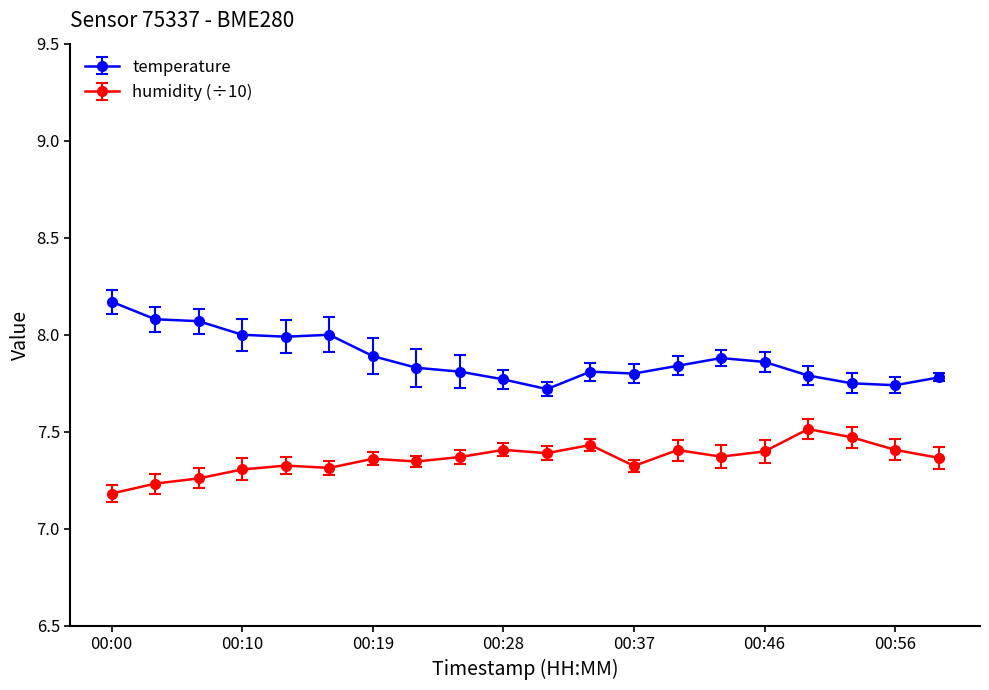

List the series in order of their peak value, highest first.

temperature, humidity (÷10)